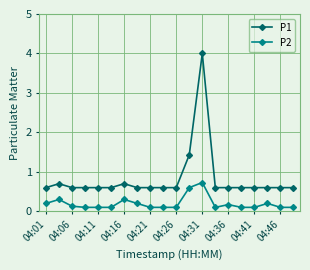

What is the difference between the second highest and minimum values in the P1 series?

0.8